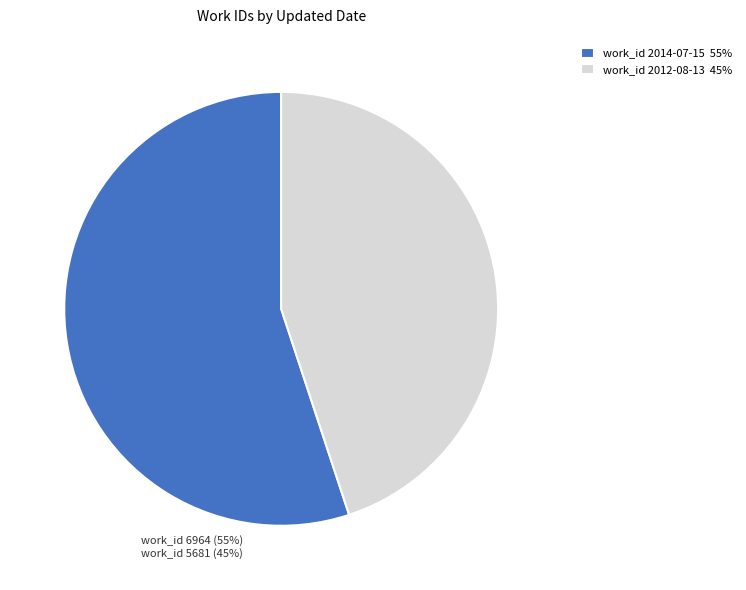

Between work_id 2012-08-13 45% and work_id 2014-07-15 55%, which is larger?

work_id 2014-07-15 55%